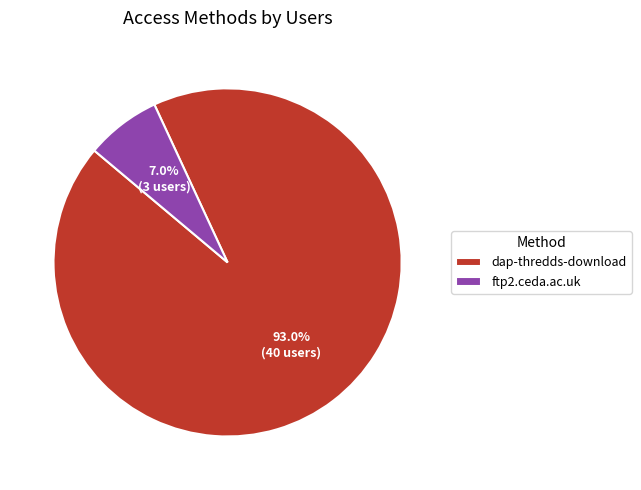

What is the ratio of the value at dap-thredds-download to the value at ftp2.ceda.ac.uk?

13.3